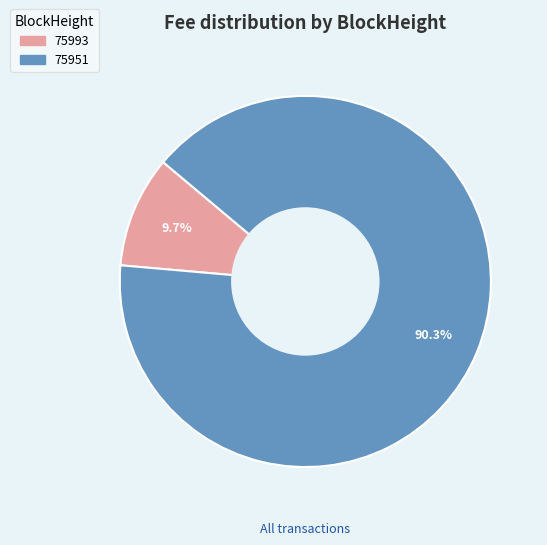

Rank the categories by value from lowest to highest.

75993, 75951